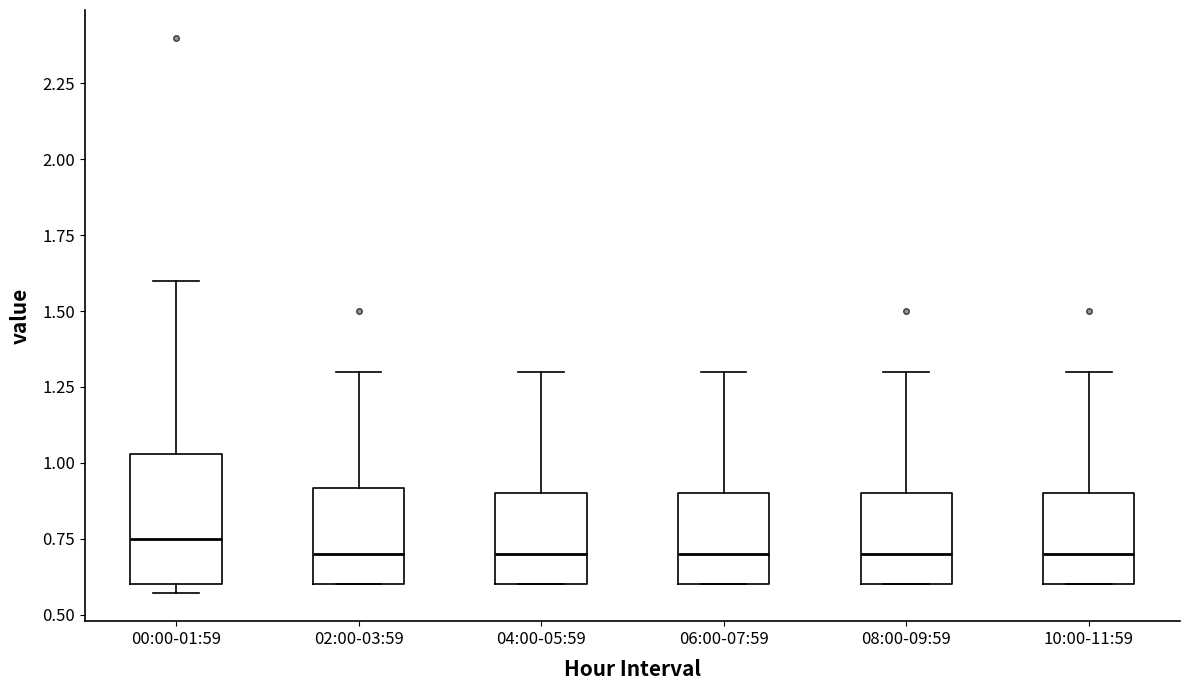

Reading left to right, transcribe this box plot: for each box, give where its median line is, the range the box spans, and where its two whiskers end, as read against the y-axis. The values are not printed on the chart, so give them approximately, as read against the axis.

00:00-01:59: median 0.75, box 0.60 to 1.05, whiskers 0.55 to 1.60
02:00-03:59: median 0.70, box 0.60 to 0.90, whiskers 0.60 to 1.30
04:00-05:59: median 0.70, box 0.60 to 0.90, whiskers 0.60 to 1.30
06:00-07:59: median 0.70, box 0.60 to 0.90, whiskers 0.60 to 1.30
08:00-09:59: median 0.70, box 0.60 to 0.90, whiskers 0.60 to 1.30
10:00-11:59: median 0.70, box 0.60 to 0.90, whiskers 0.60 to 1.30